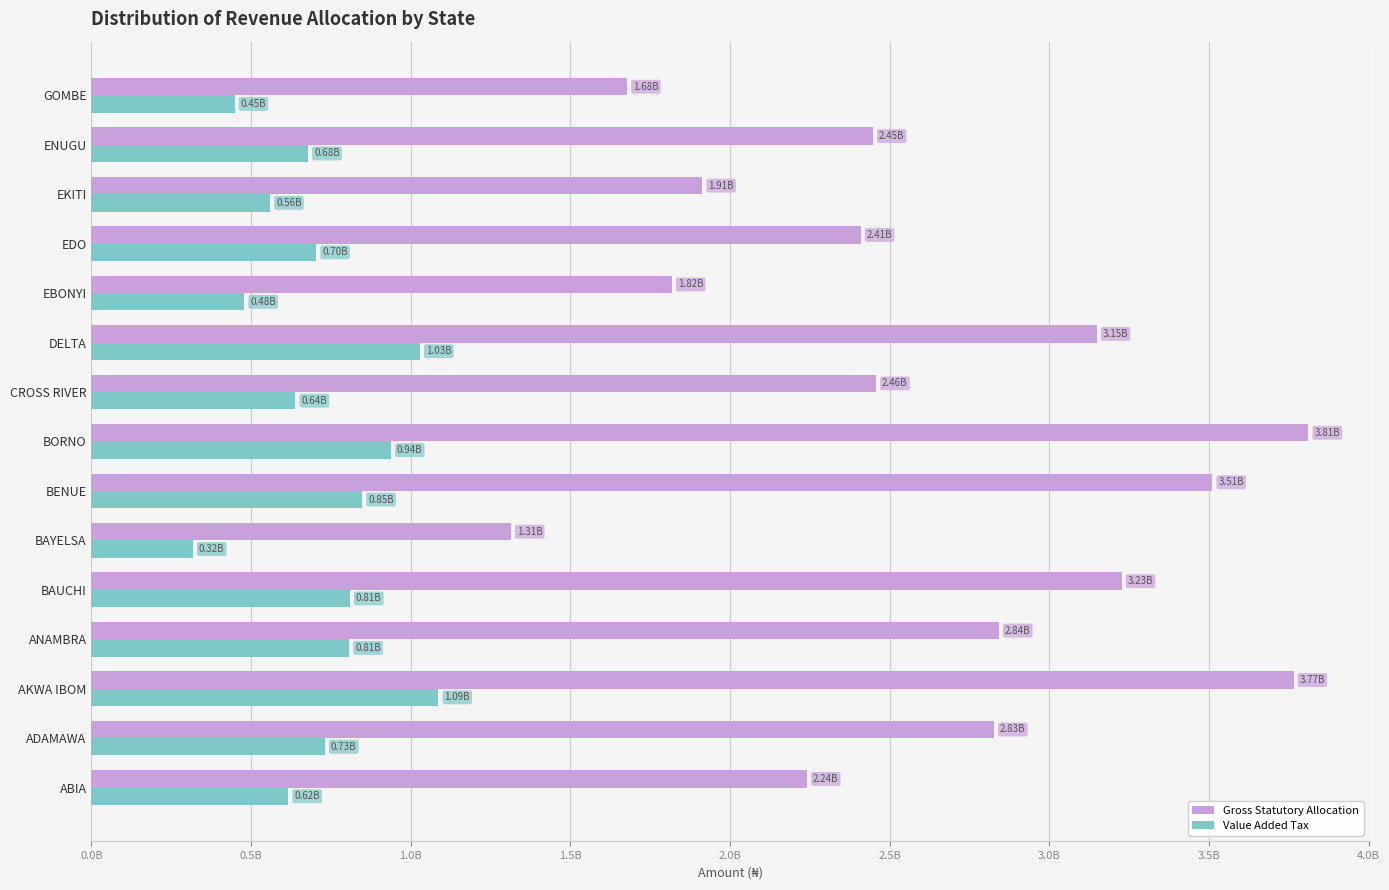

What is the highest value of the Value Added Tax series?

1086696630.1